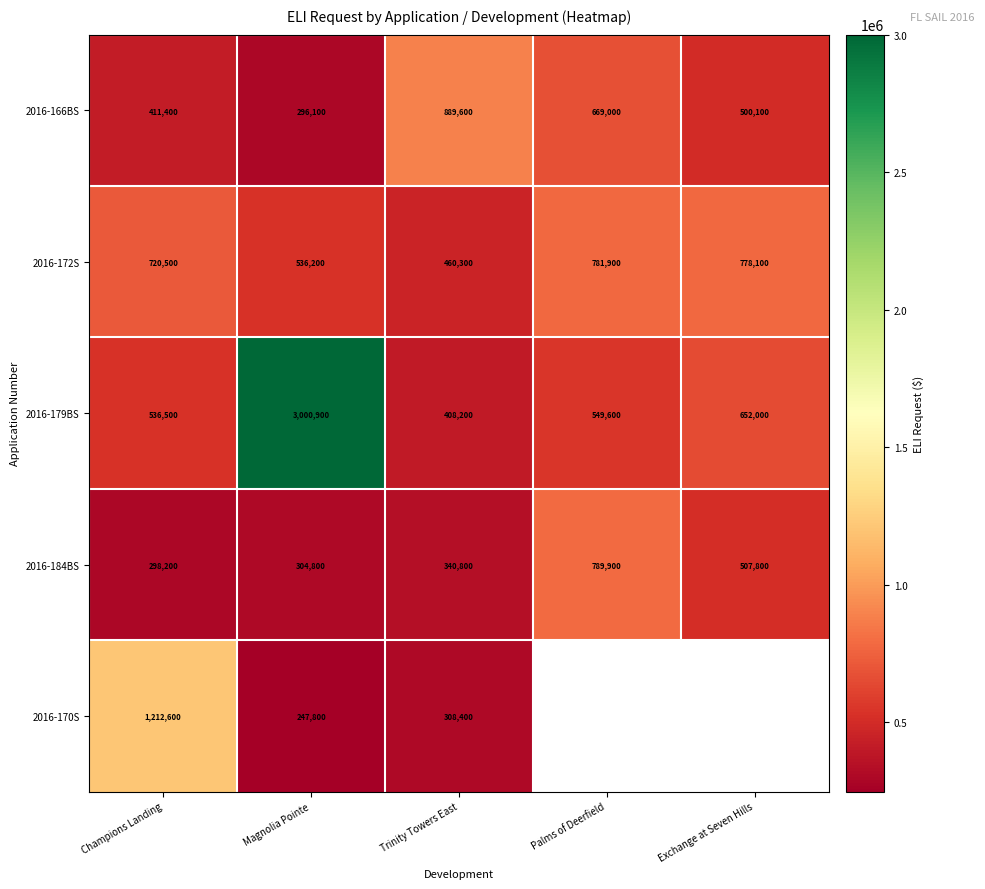

What is the average value of the 2016-184BS series?

448300